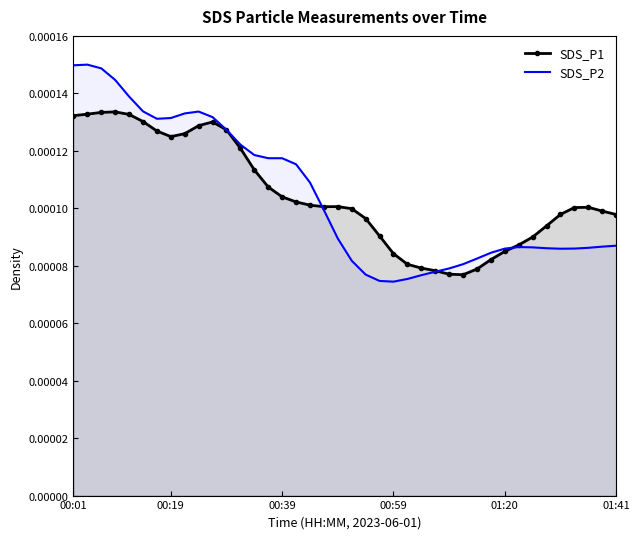

Which series has the largest range (max minus min)?

SDS_P2